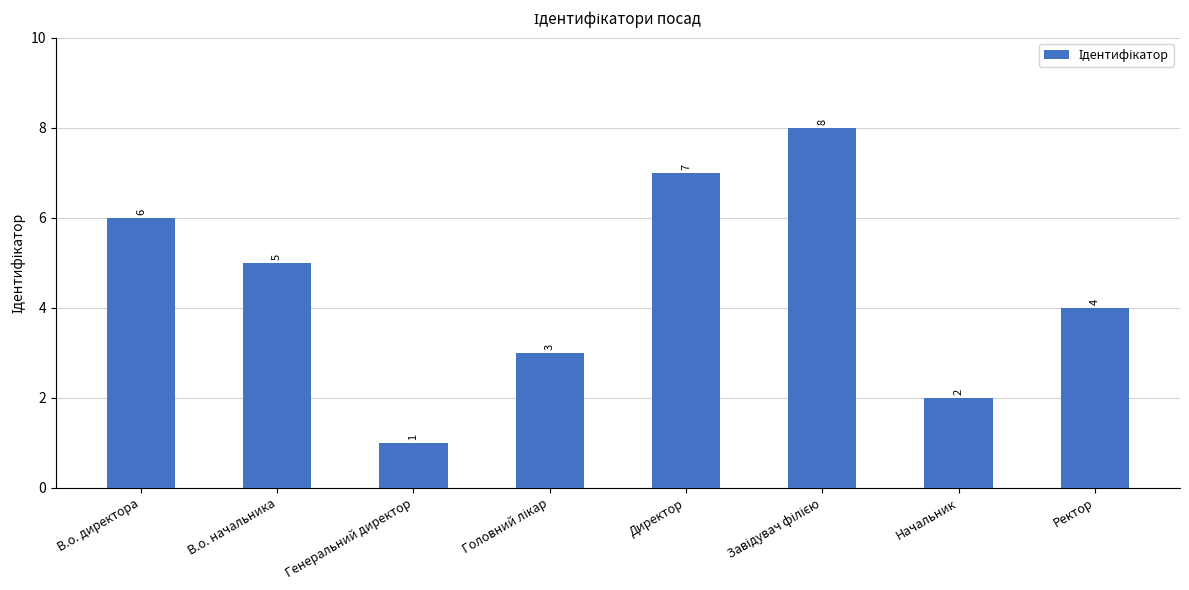

How many categories are shown in the chart?

8